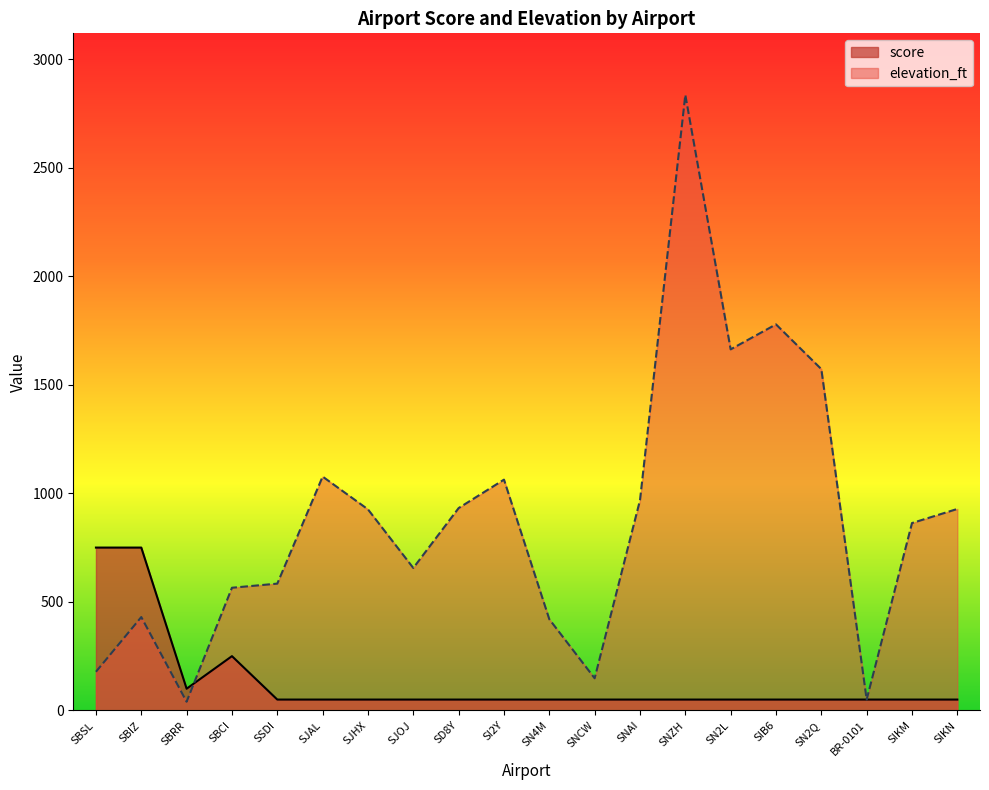

Is the value of elevation_ft at SIKM greater than the value of score at SN2L?

Yes